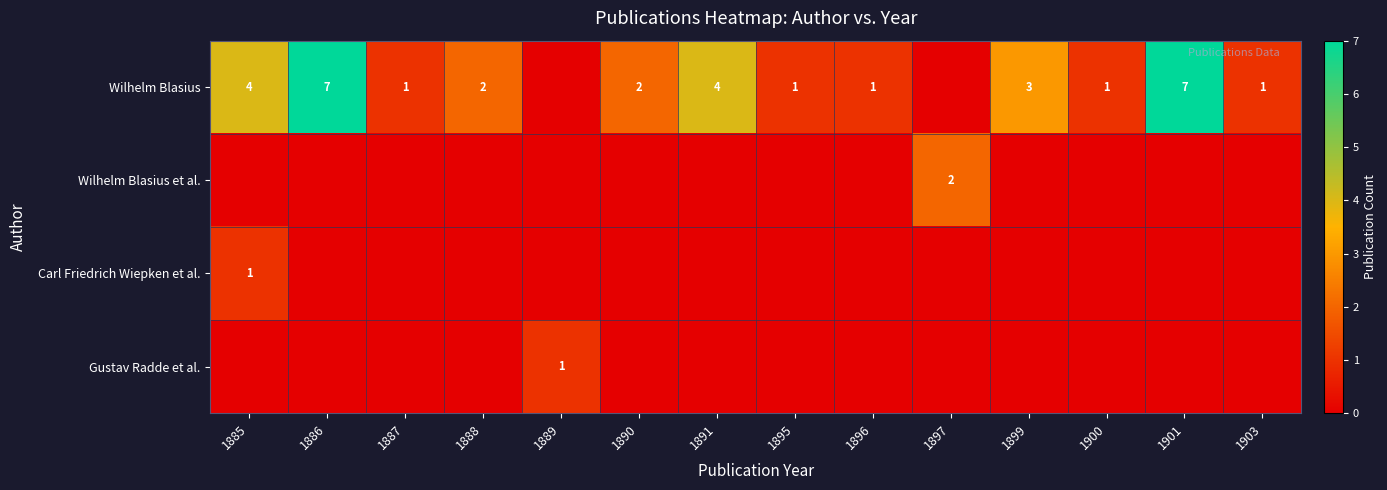

True or false: Wilhelm Blasius has a value of 4 at 1891.

True